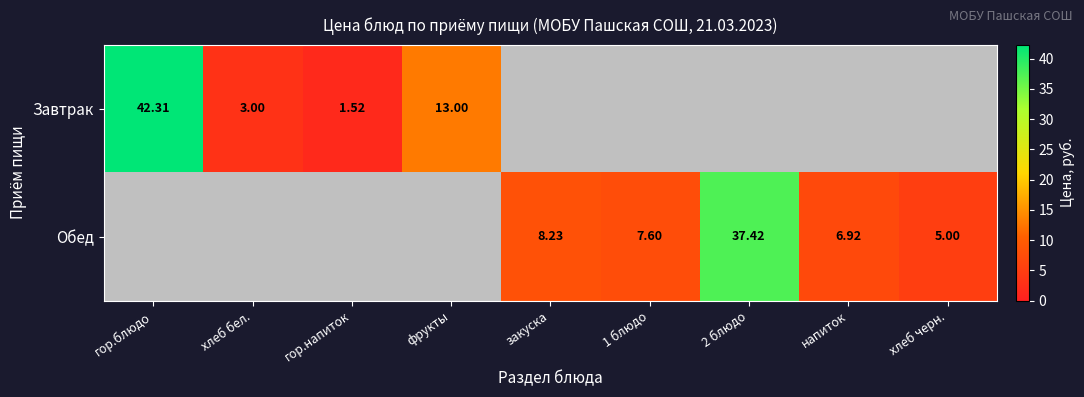

Between гор.блюдо and 1 блюдо, which is larger?

гор.блюдо